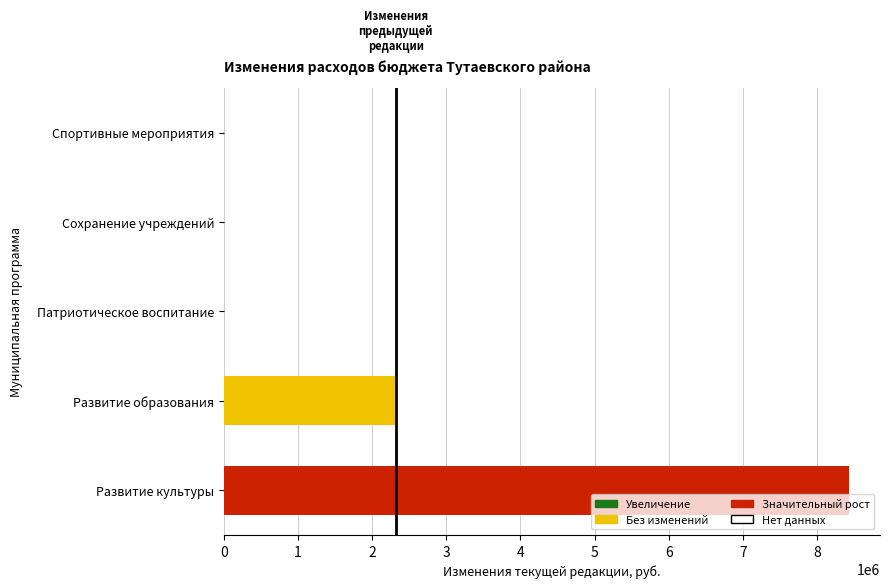

Which label corresponds to the largest value in the chart?

Развитие культуры